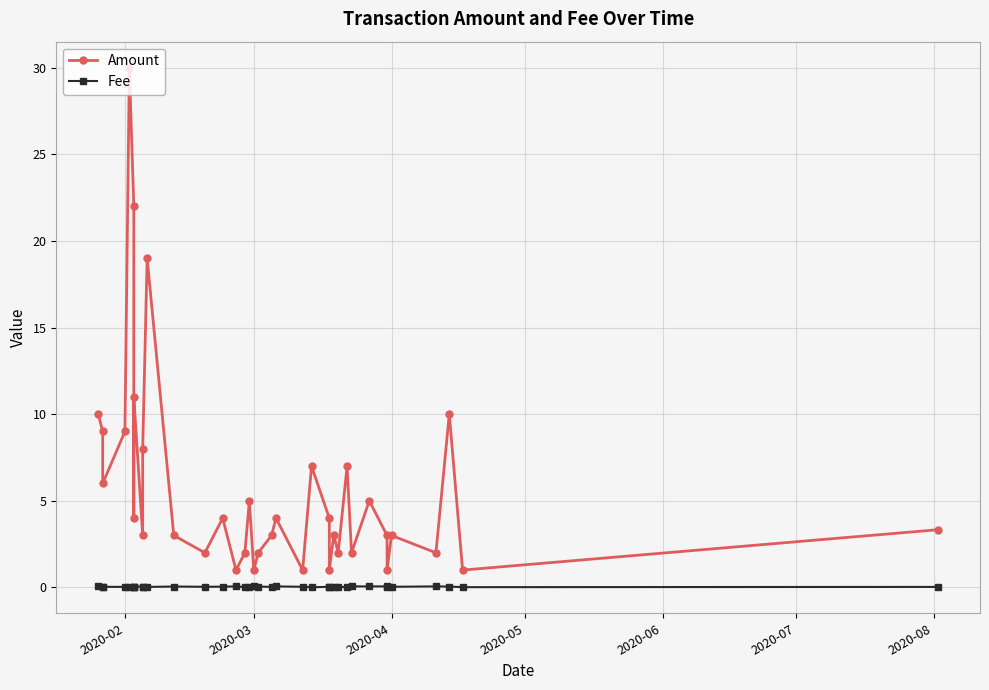

True or false: Amount and Fee cross at least once.

False